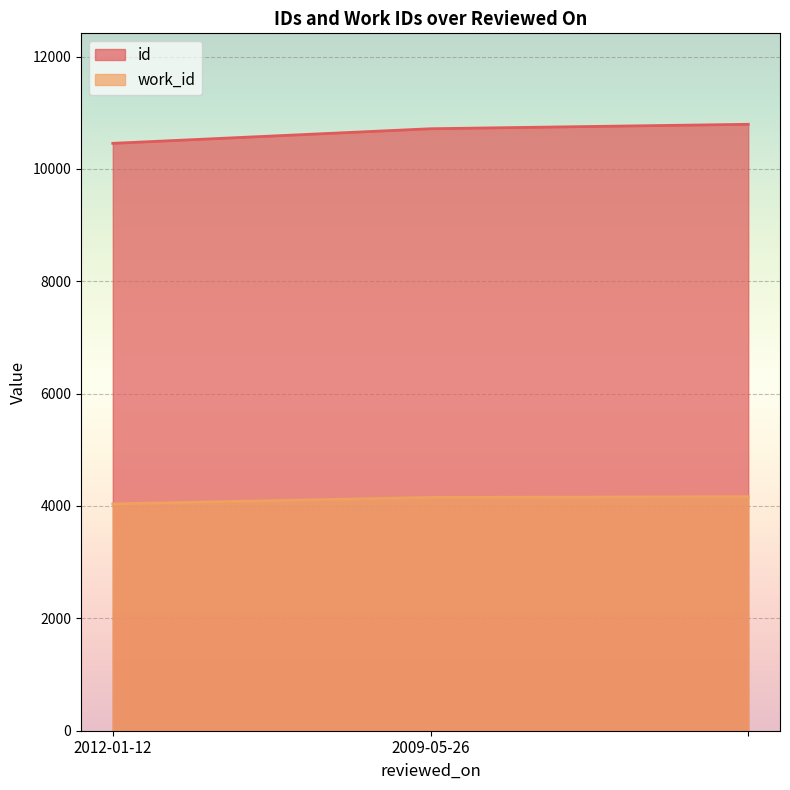

At 2012-01-12, list the series in order from smallest to largest.

work_id, id